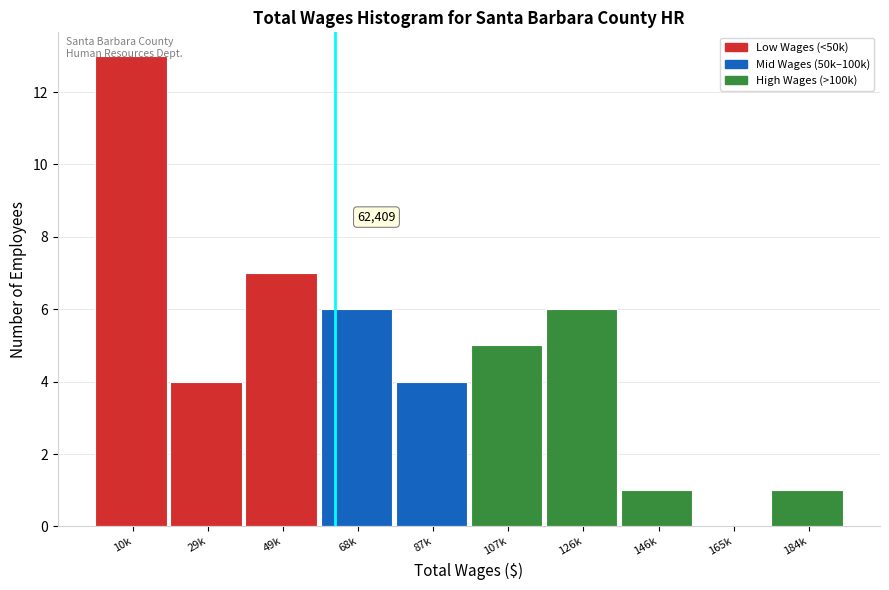

Which has a higher value, 87k or 126k?

126k